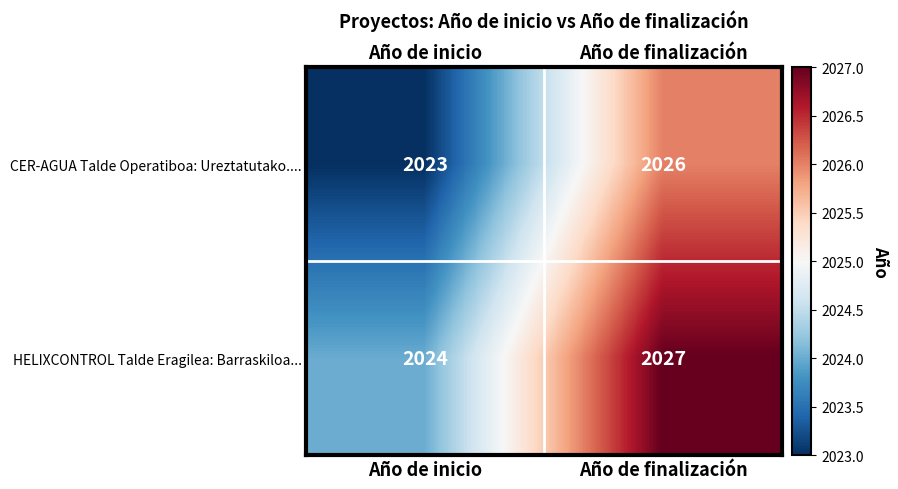

What is the difference between the CER-AGUA Talde Operatiboa: Ureztatutako.... values at Año de inicio and Año de finalización?

3